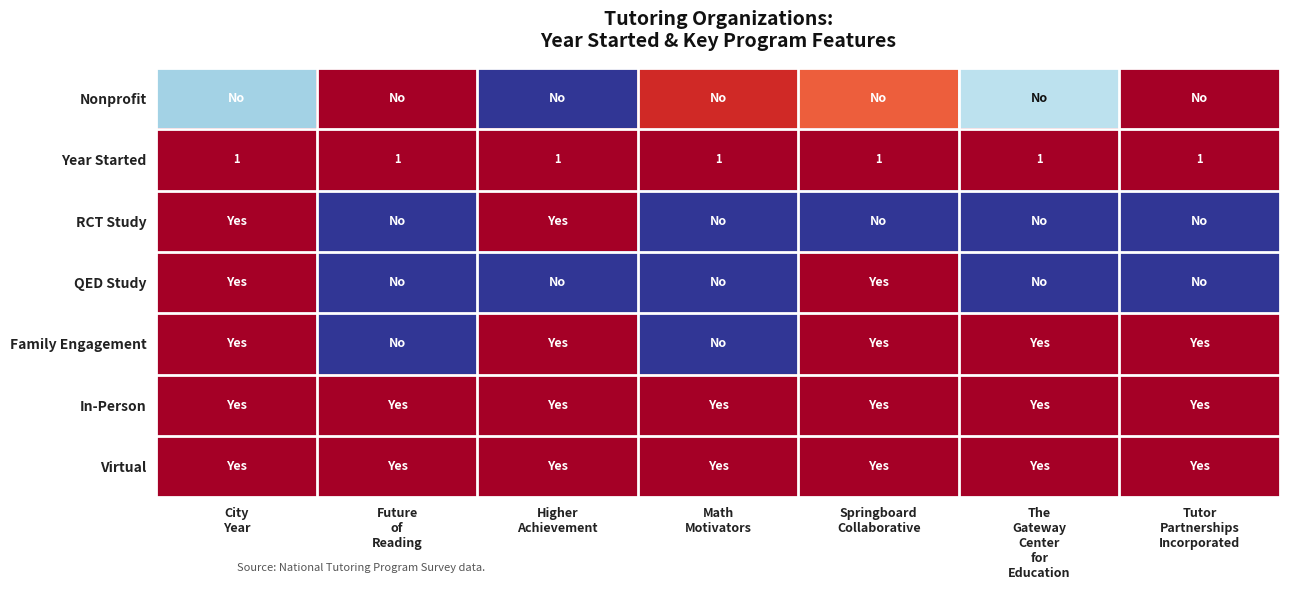

True or false: Nonprofit has a value of 0.8 at Springboard Collaborative.

True